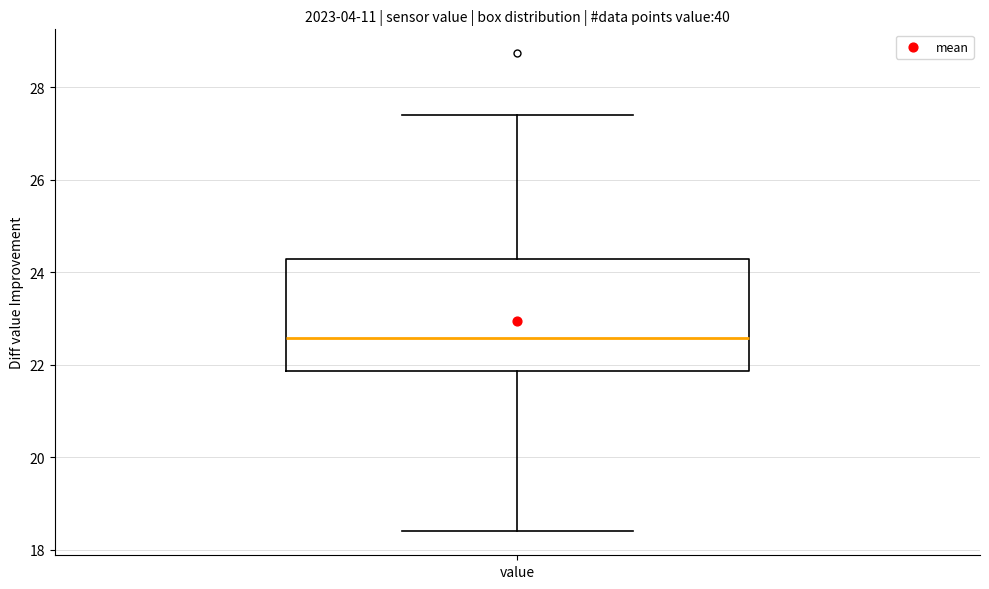

Read this box plot against the y-axis: the position of the median line, the range covered by the box, and the ends of both whiskers. The values are not printed on the chart, so give them approximately, as read against the axis.

median 22.6, box 21.8 to 24.2, whiskers 18.4 to 27.4